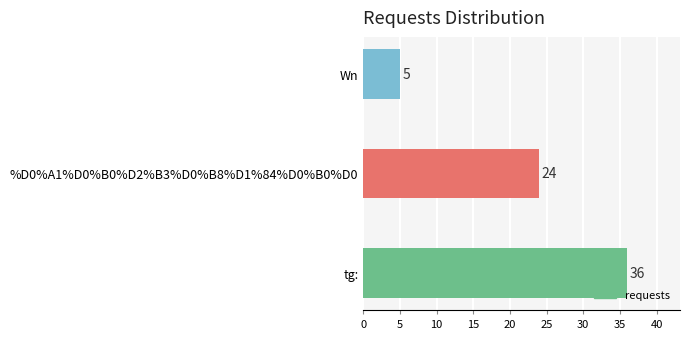

What is the difference between the second highest and minimum values?

19